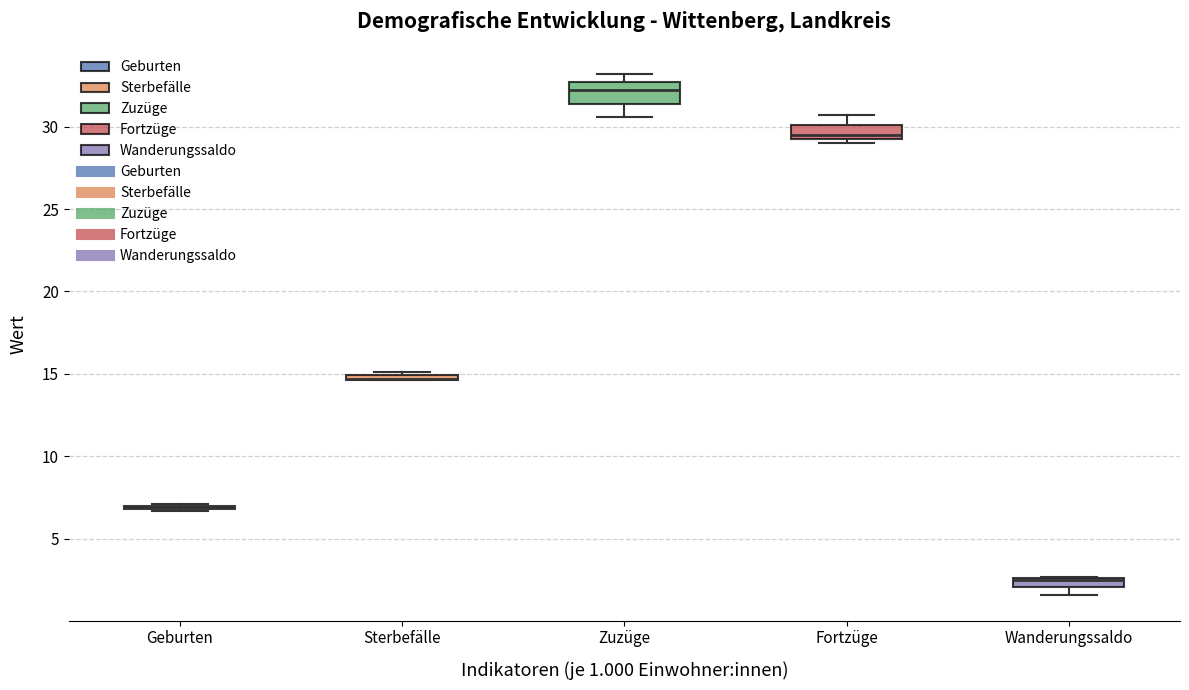

Where is the upper edge of the box for Zuzüge on the y-axis? The values are not printed on the chart, so give them approximately, as read against the axis.

32.5